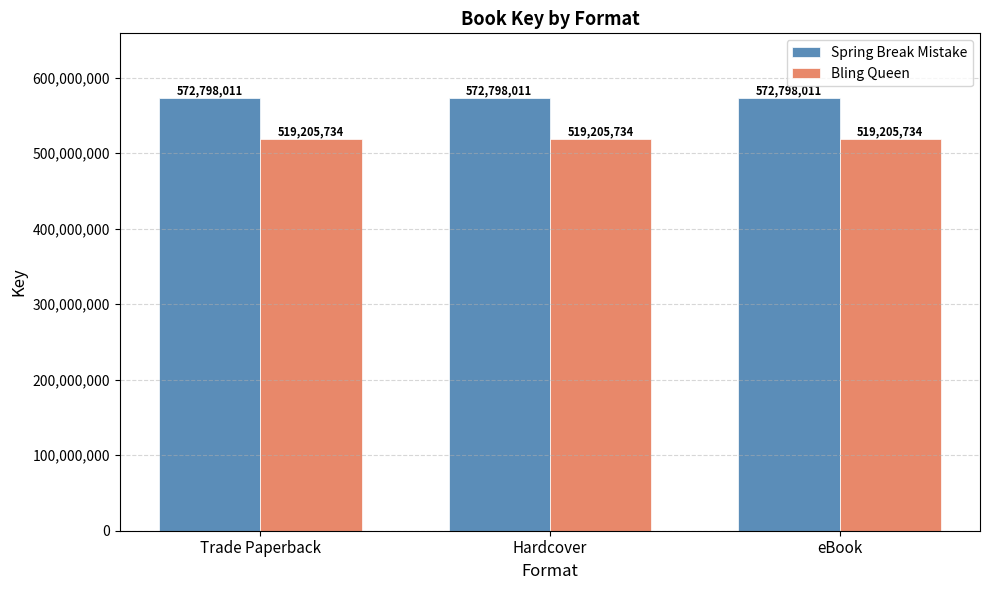

Does the chart contain stacked bars?

No